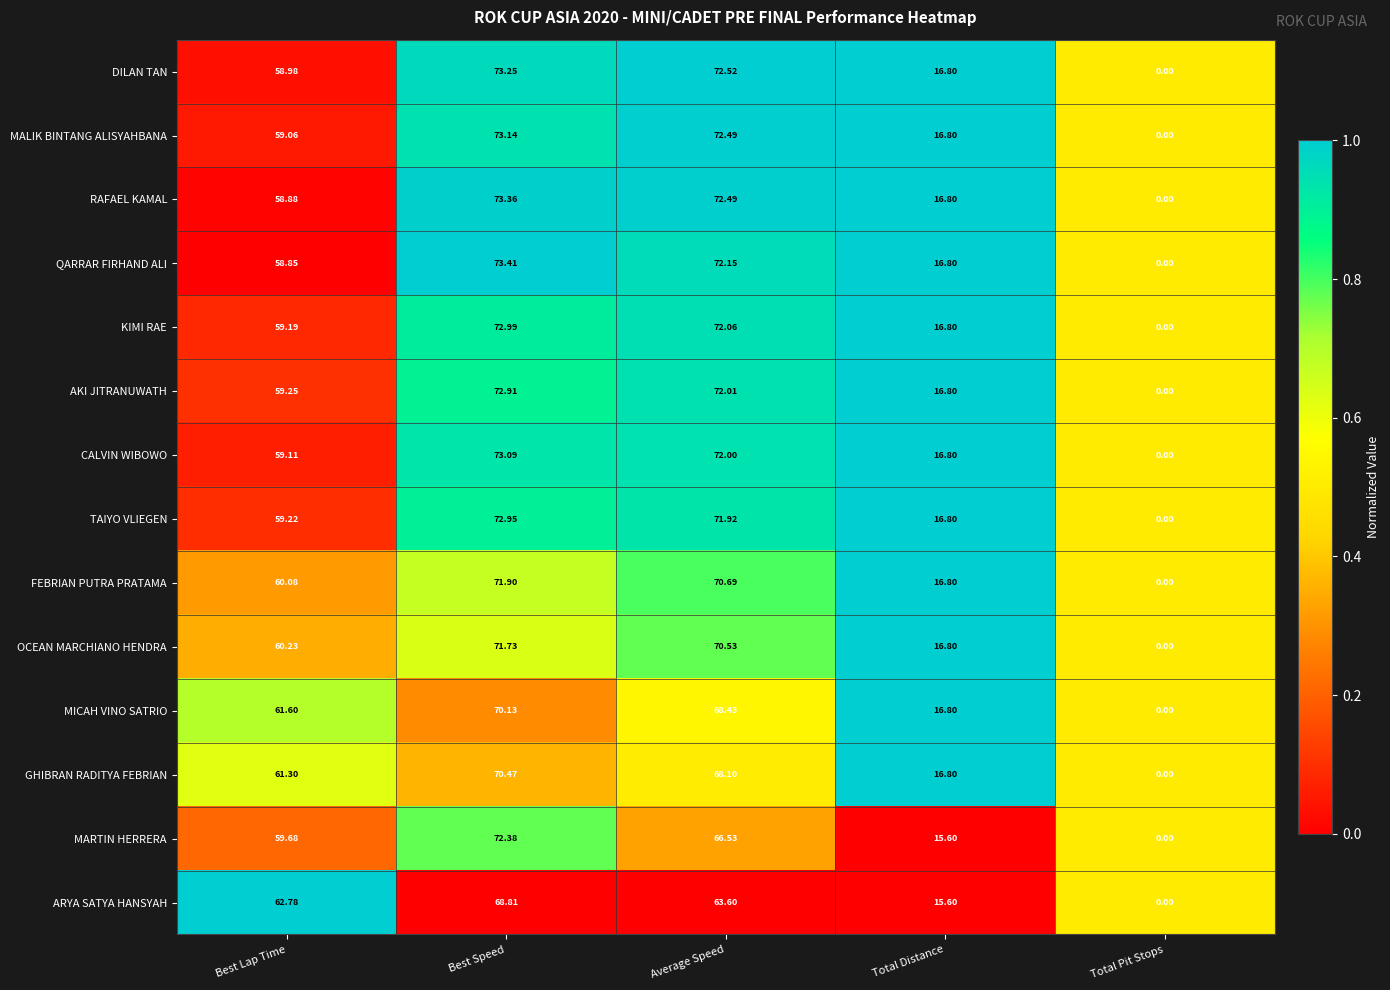

At which category is the sum across all series the highest?

Best Speed